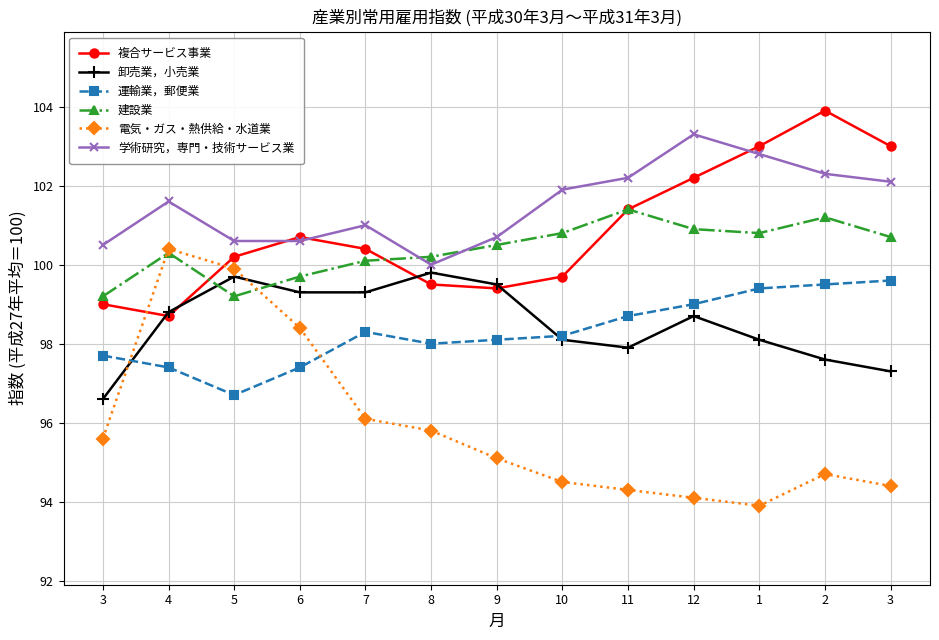

Between which two adjacent categories do 運輸業，郵便業 and 卸売業，小売業 first intersect?

3 and 4